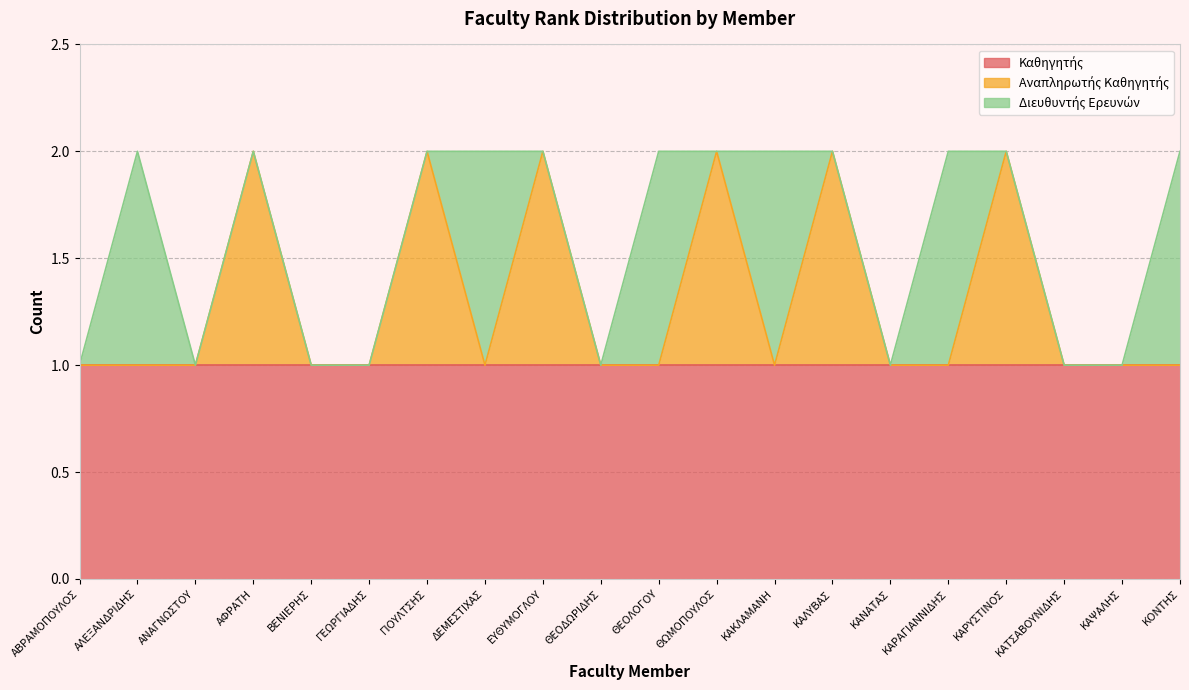

What is the average value of the Καθηγητής series?

1